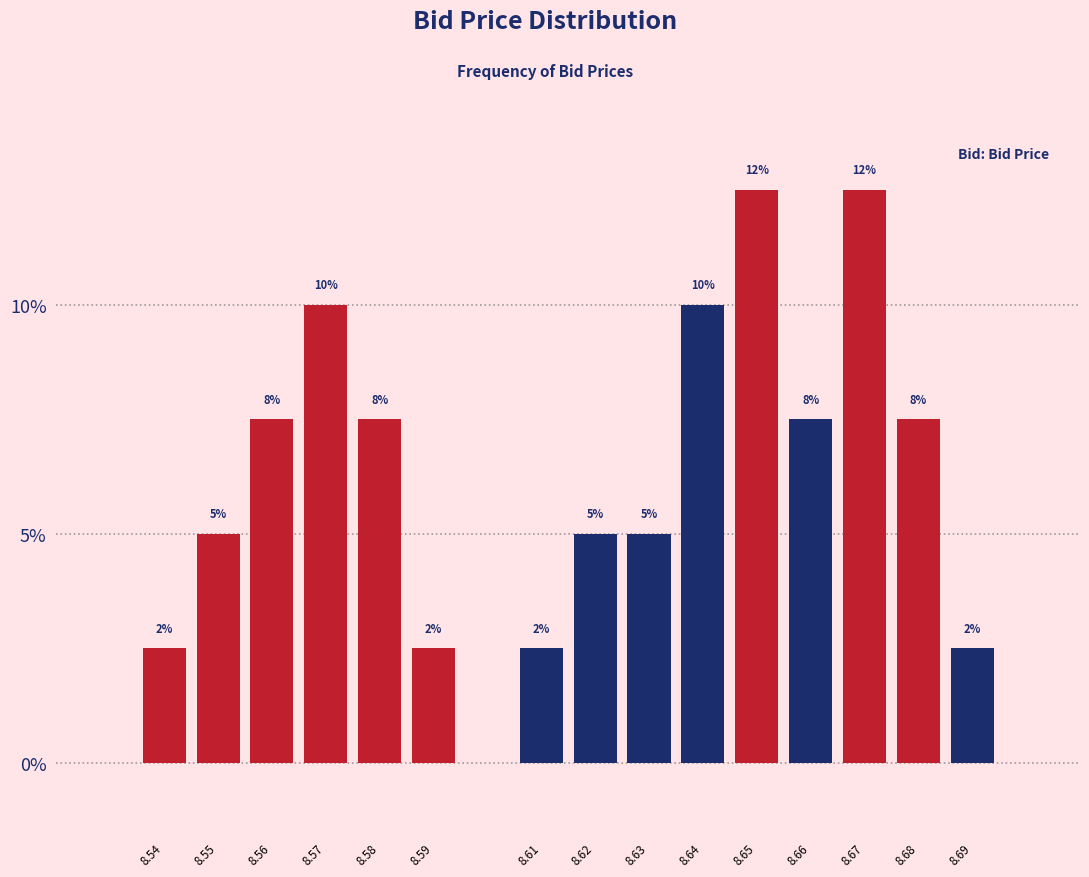

How many bars are there in total?

15